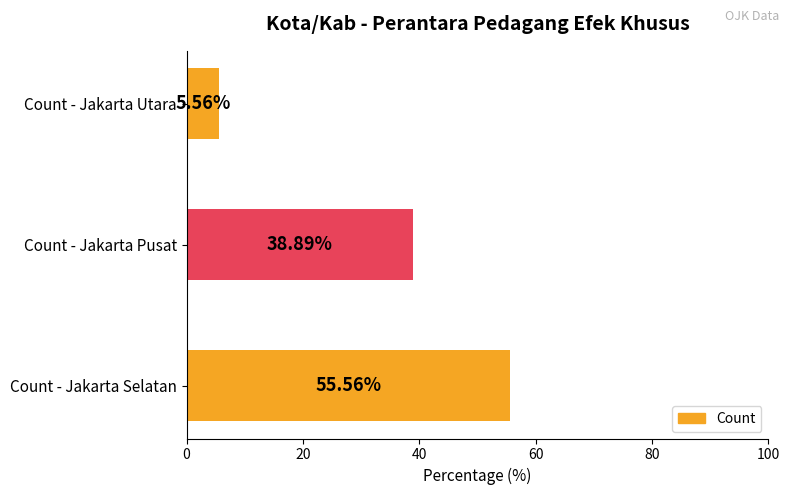

At which label is the value closest to 30?

Count - Jakarta Pusat